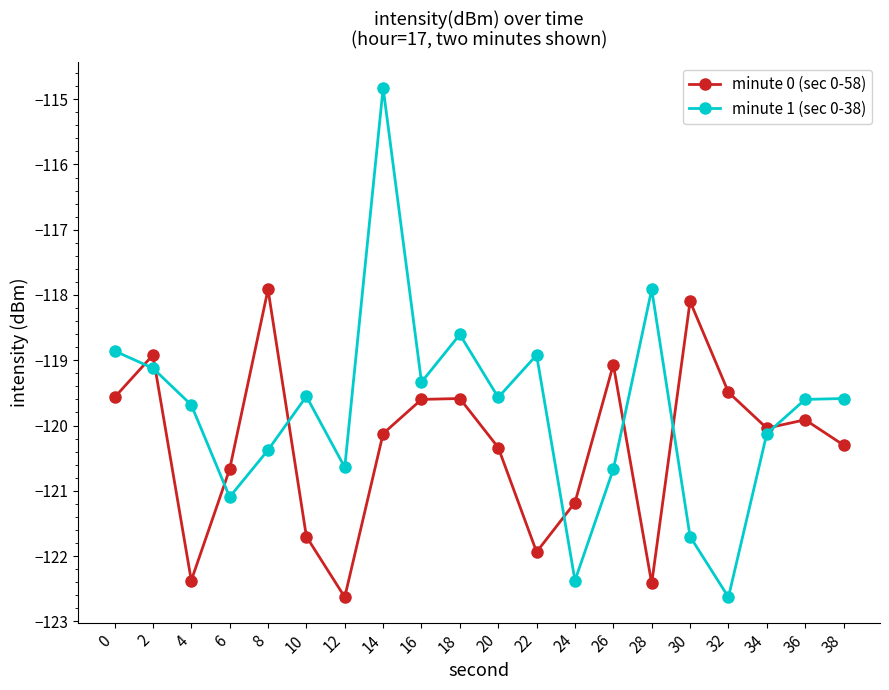

Rank the series by their average value, from lowest to highest.

minute 0 (sec 0-58), minute 1 (sec 0-38)